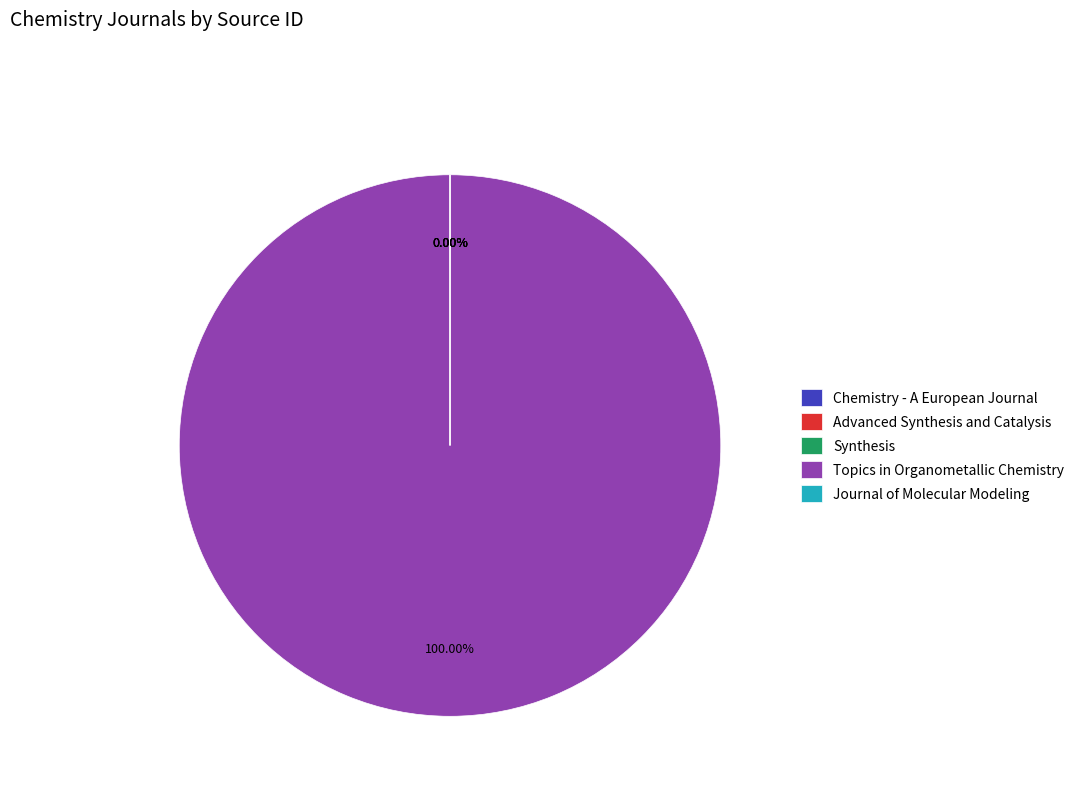

The Advanced Synthesis and Catalysis slice represents 7% of the pie. True or false?

False